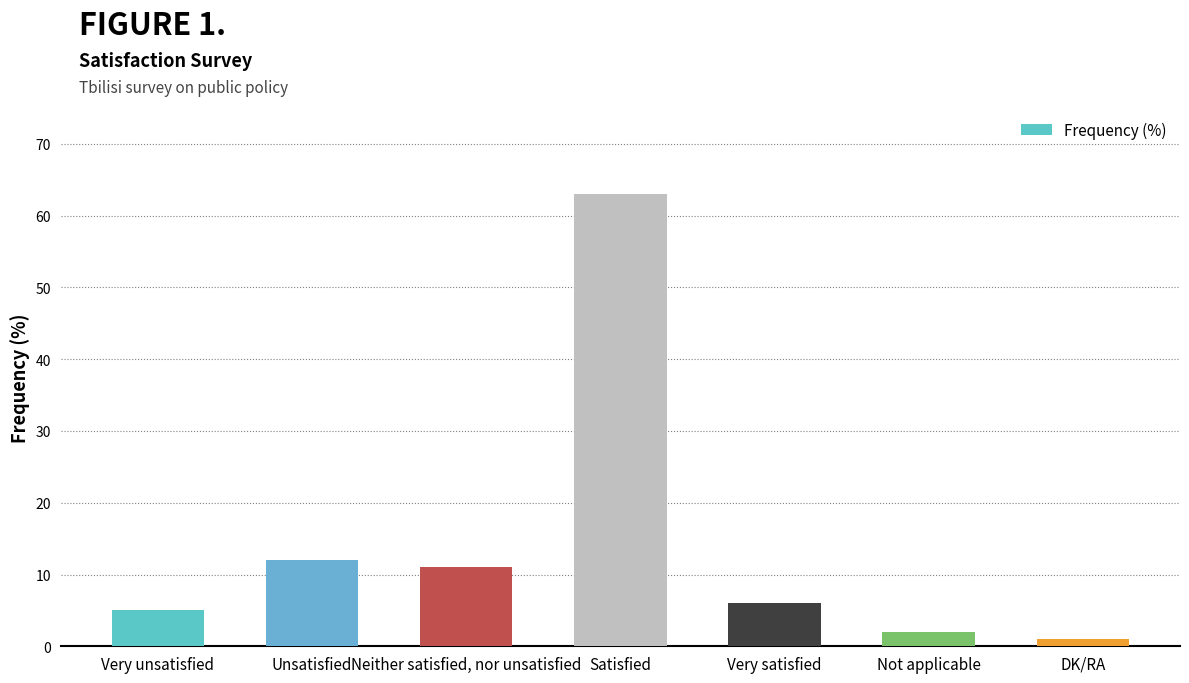

How many categories are shown in the chart?

7